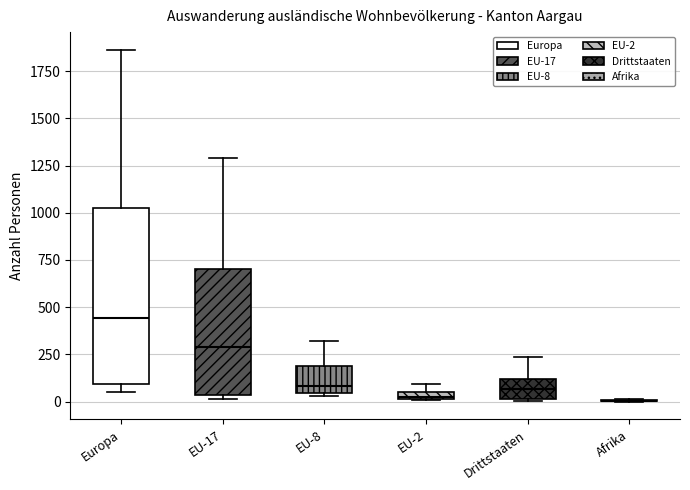

Which box is the tallest, from its lower edge to its upper edge?

Europa